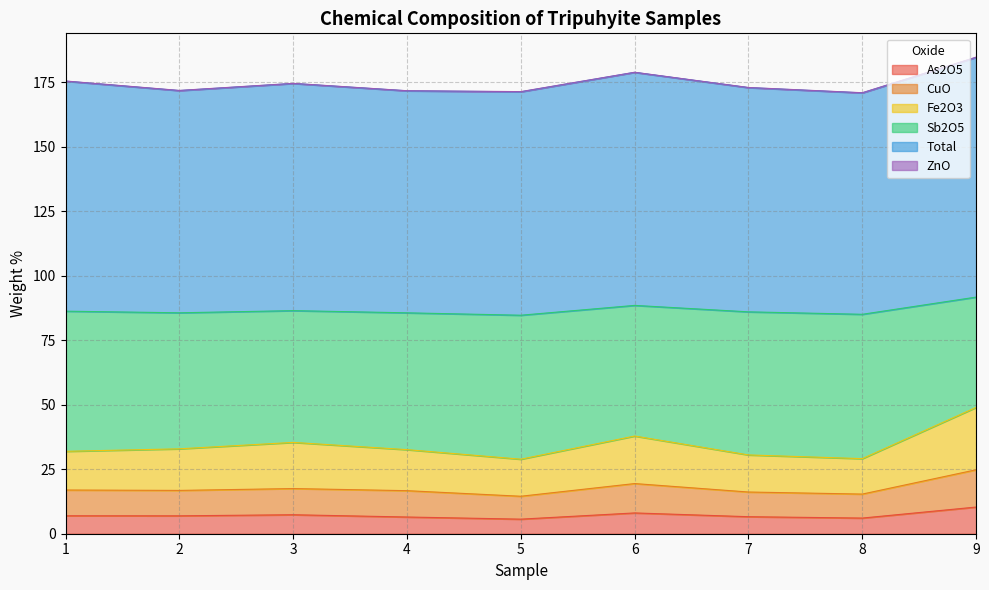

Is it true that As2O5 equals 5.7 at 5?

True